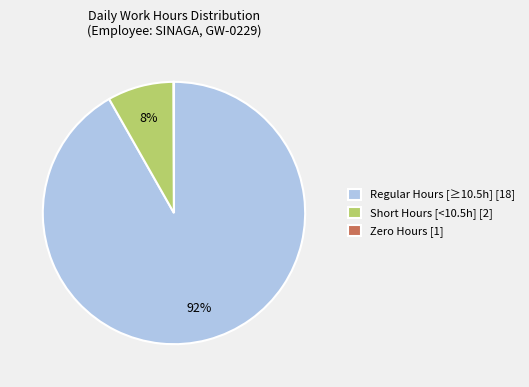

Do Regular Hours [≥10.5h] [18] and Short Hours [<10.5h] [2] together represent more than half of the pie?

Yes